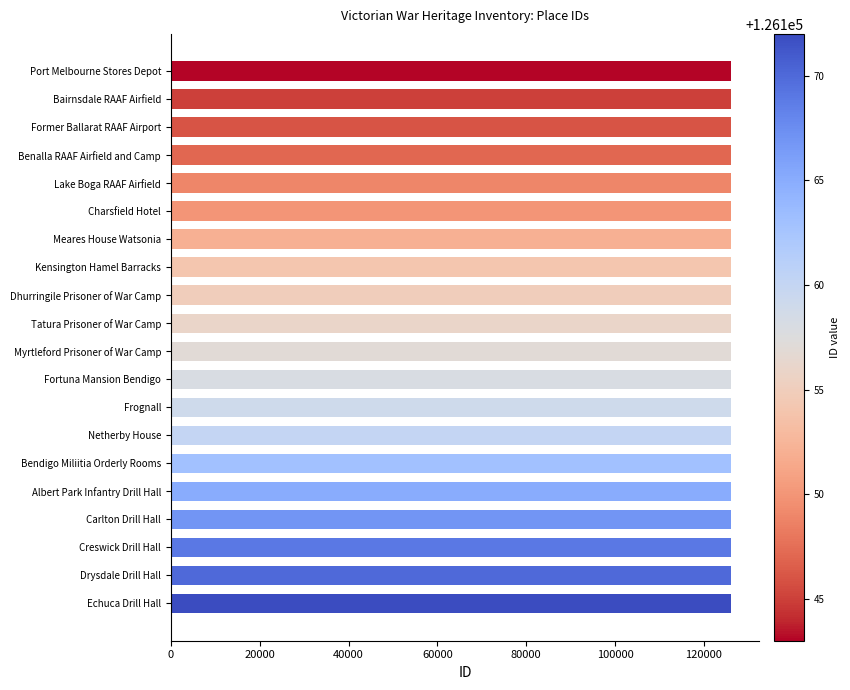

What is the label of the 12th bar from the top?

Fortuna Mansion Bendigo